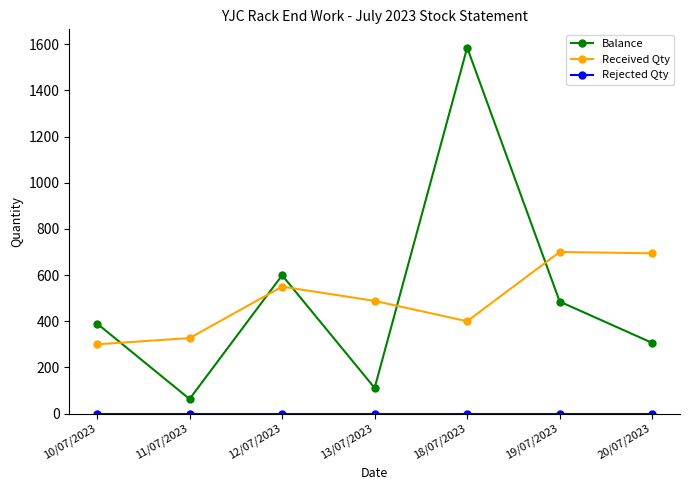

What is the minimum value for Balance?

63